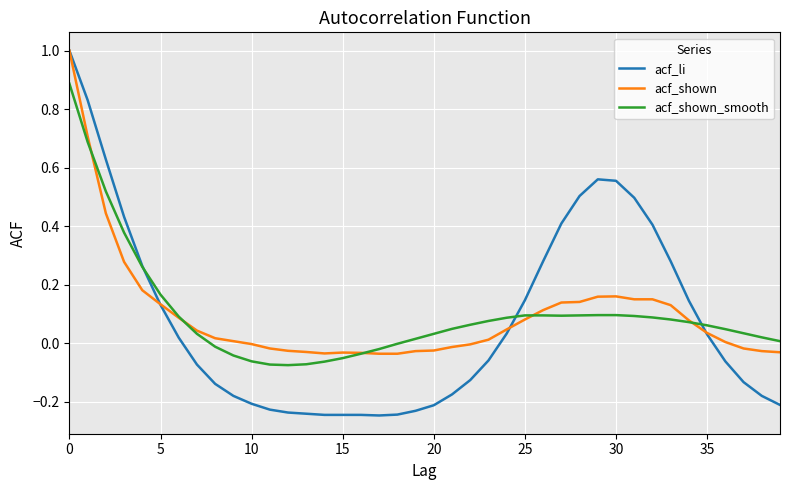

Which series ends up on top after the final intersection of acf_shown and acf_li?

acf_shown